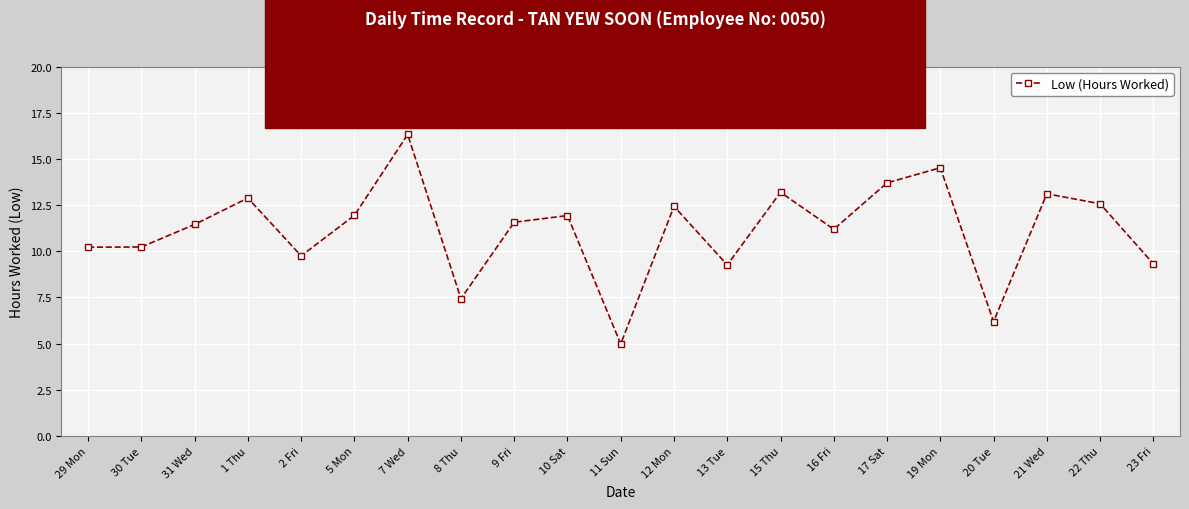

What is the sum of the values at 19 Mon and 9 Fri?

26.1